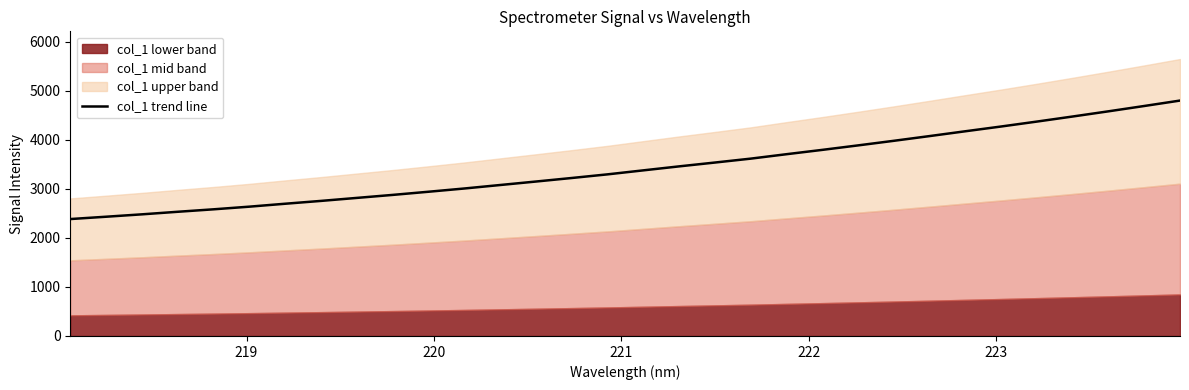

Count the number of values greater than 3378.

16